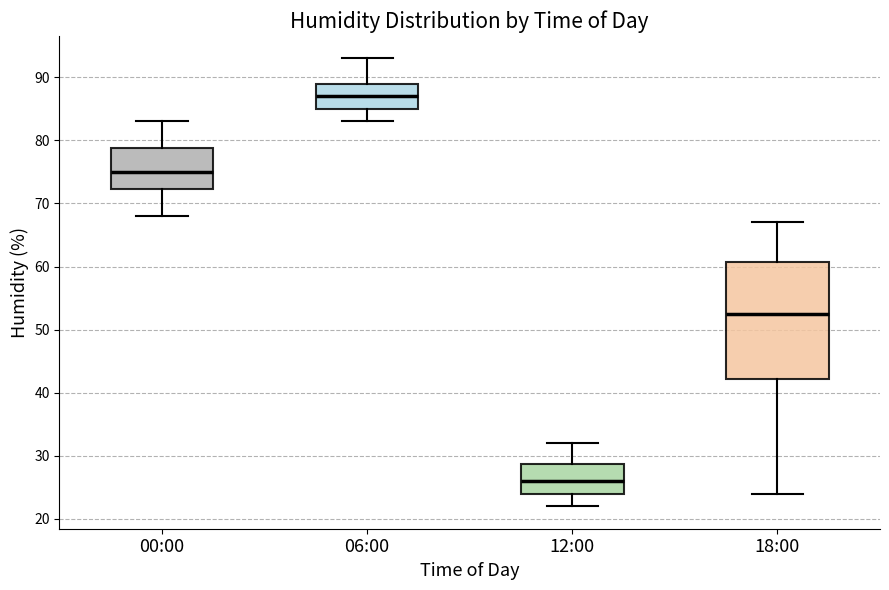

Where does the median line of the box for 06:00 sit on the y-axis? The values are not printed on the chart, so give them approximately, as read against the axis.

87